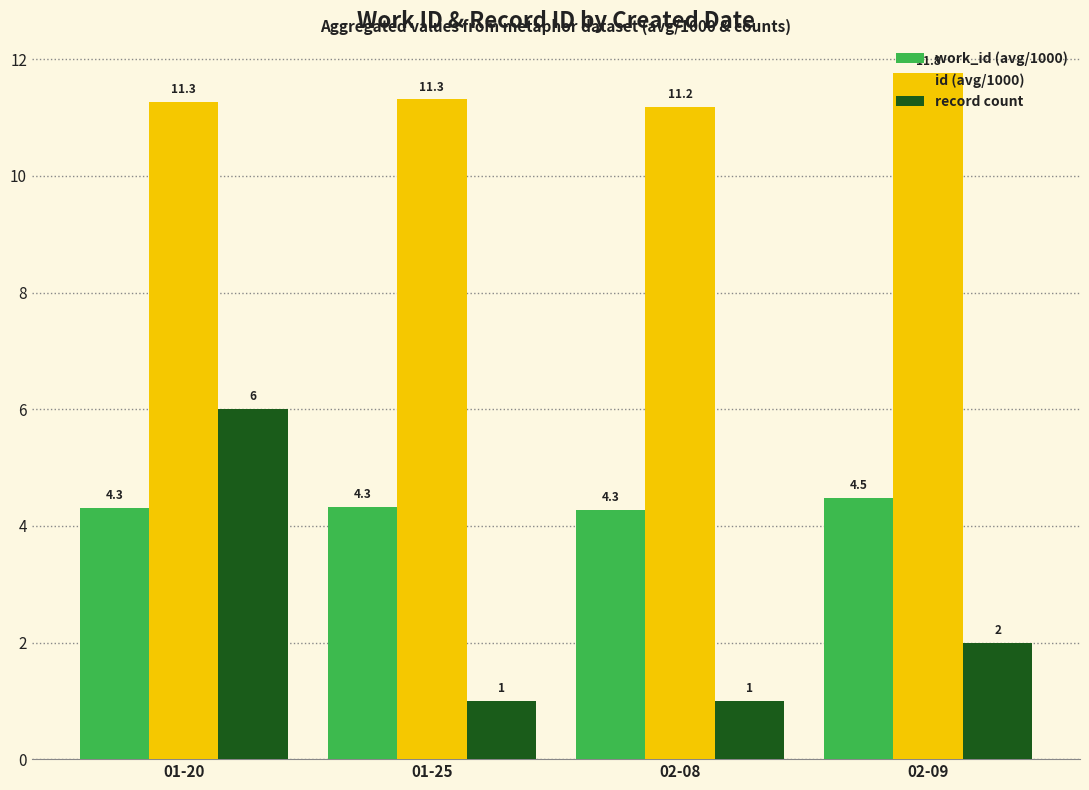

At how many categories does at least one series exceed 7?

4